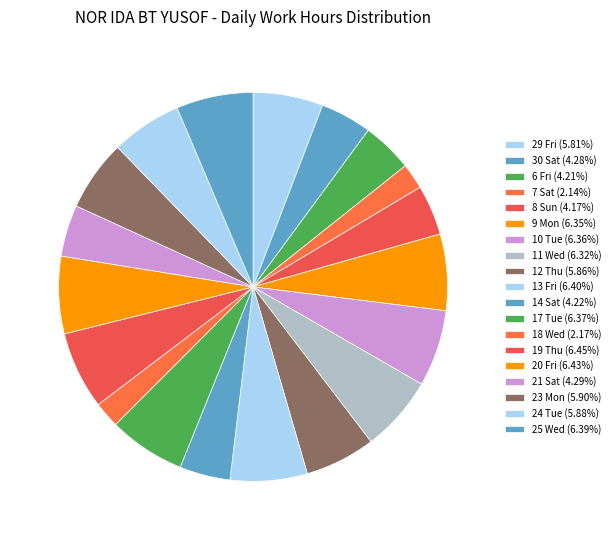

Does any single category account for the majority?

No